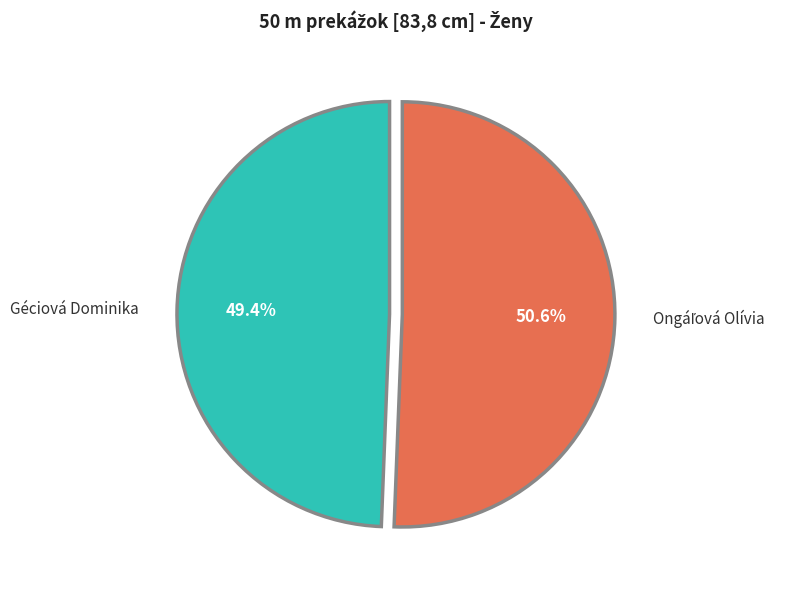

To the nearest percent, what is the difference between the largest and smallest slice percentages?

1%